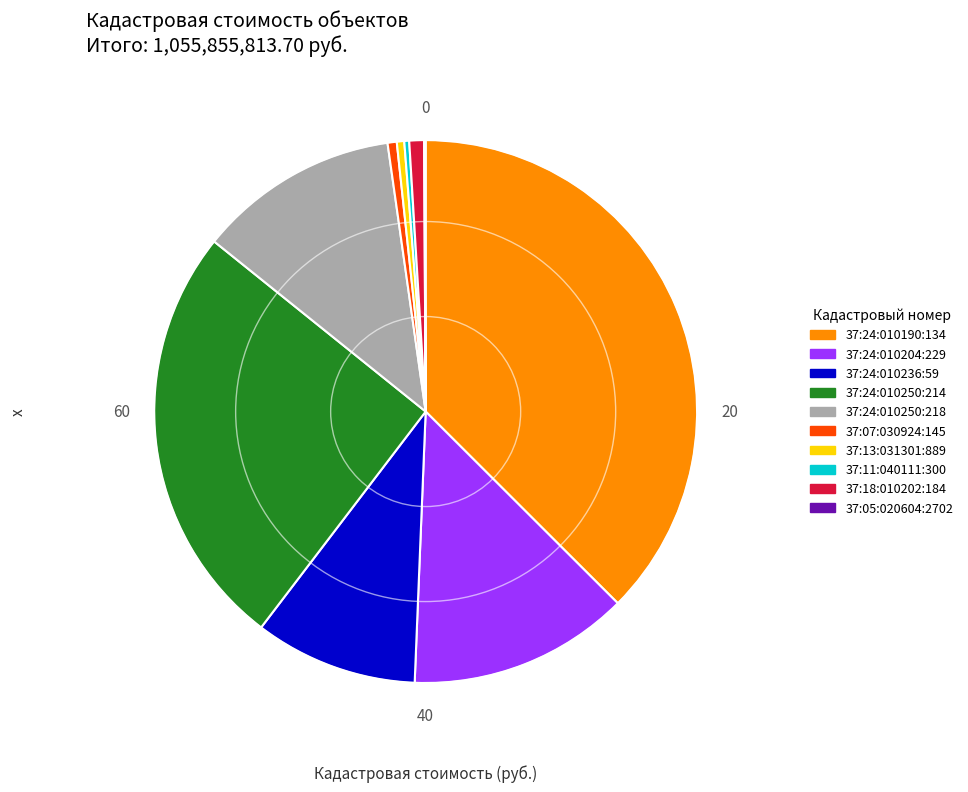

Between 37:24:010250:214 and 37:07:030924:145, which is larger?

37:24:010250:214